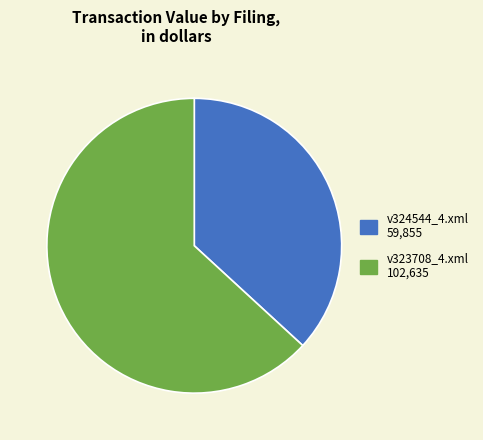

Which slice is the smallest?

v324544_4.xml